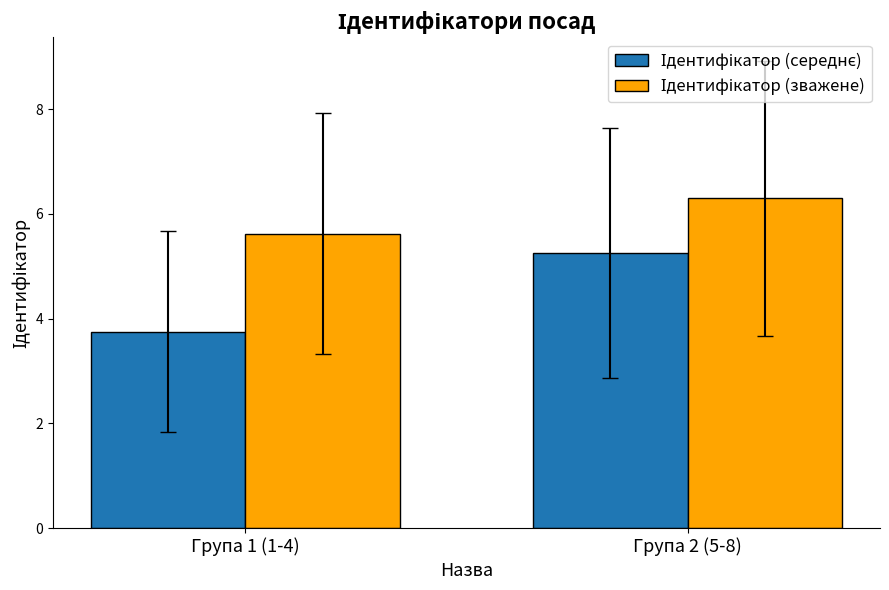

What is the difference between the highest and lowest values at Група 1 (1-4)?

1.9